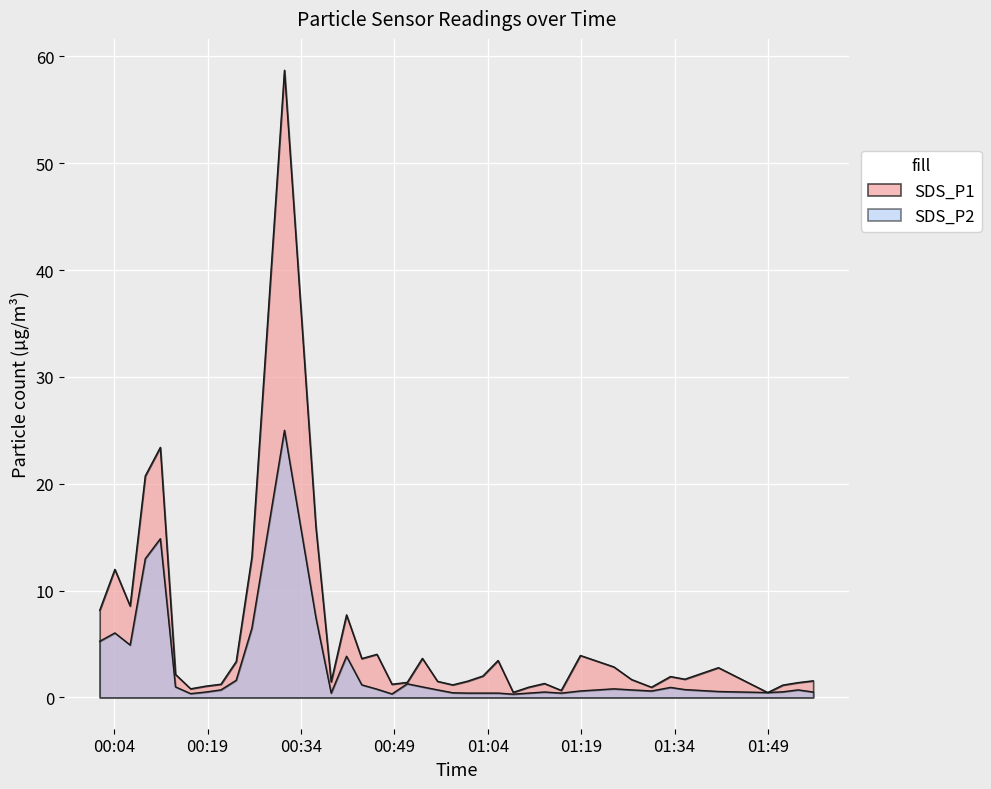

True or false: SDS_P2 and SDS_P1 intersect in this chart.

False